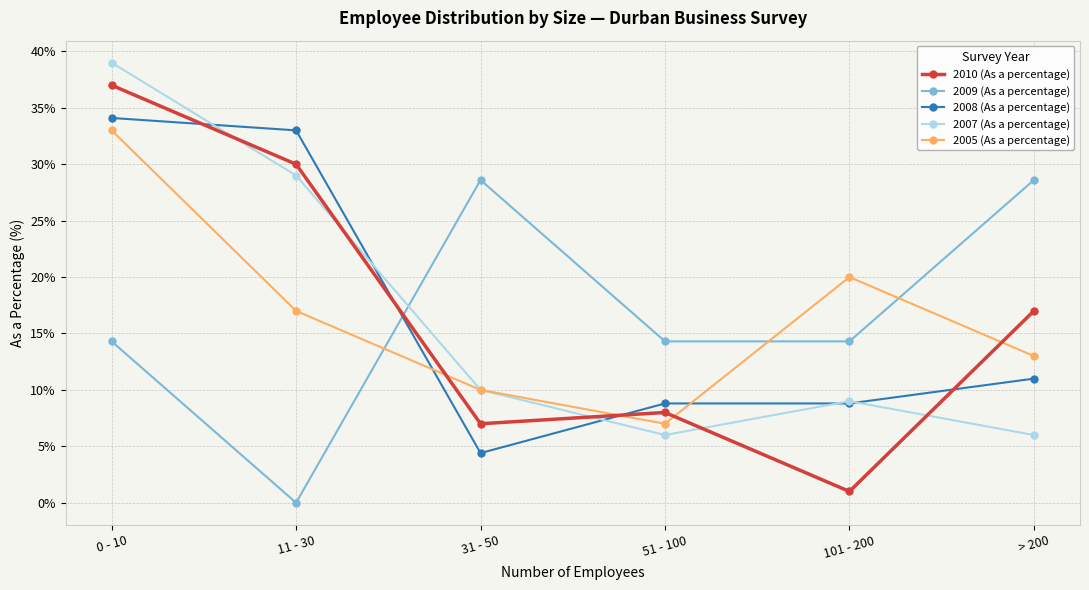

At which category does the chart reach its minimum across all series?

11 - 30